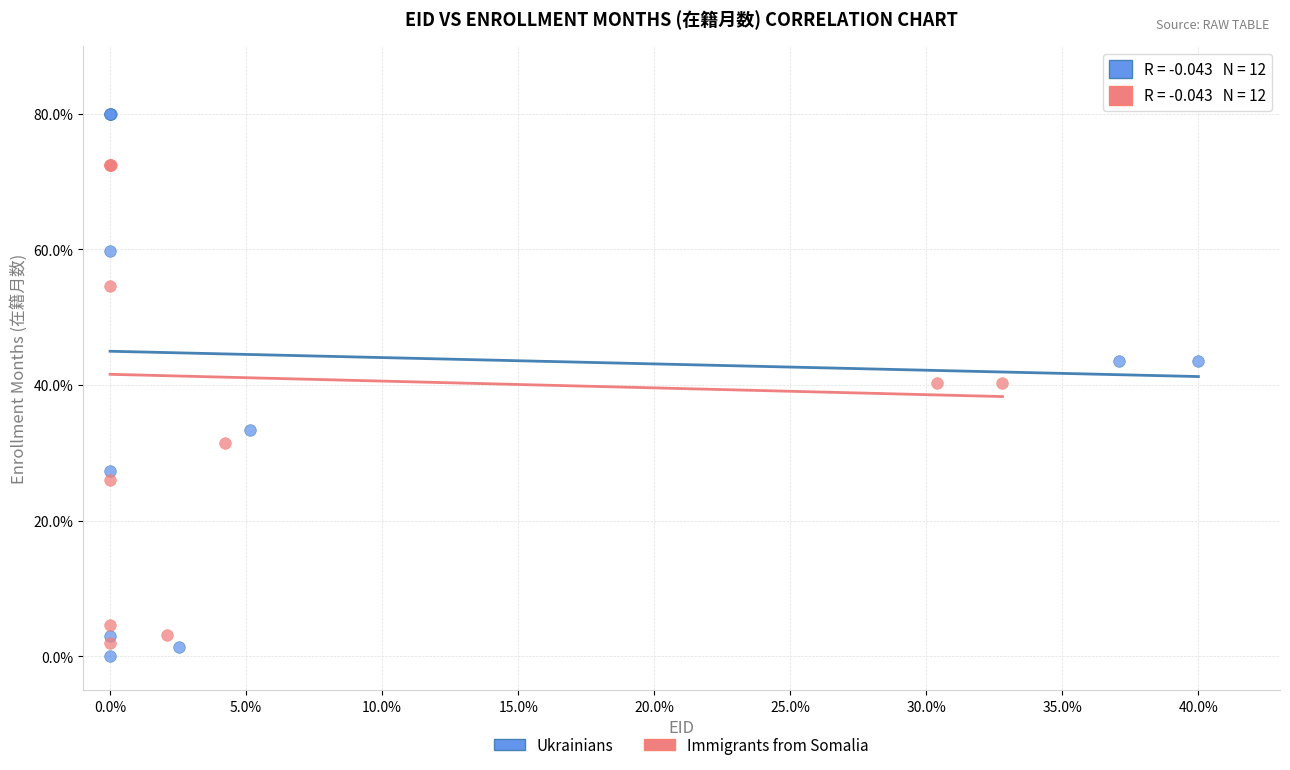

Which series contains the highest Y value?

Ukrainians